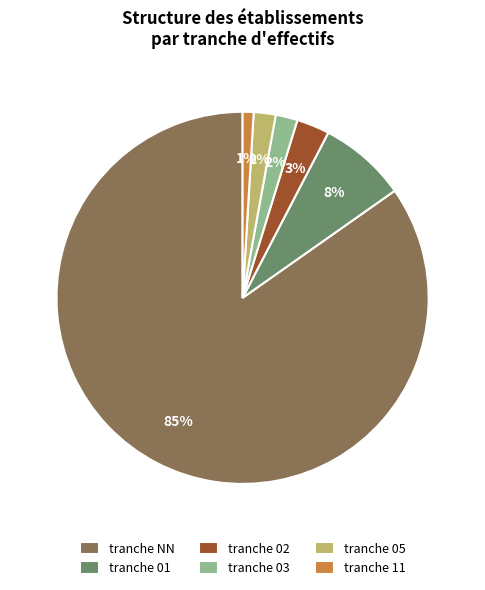

Is it true that tranche 11 is 11% of the pie?

False